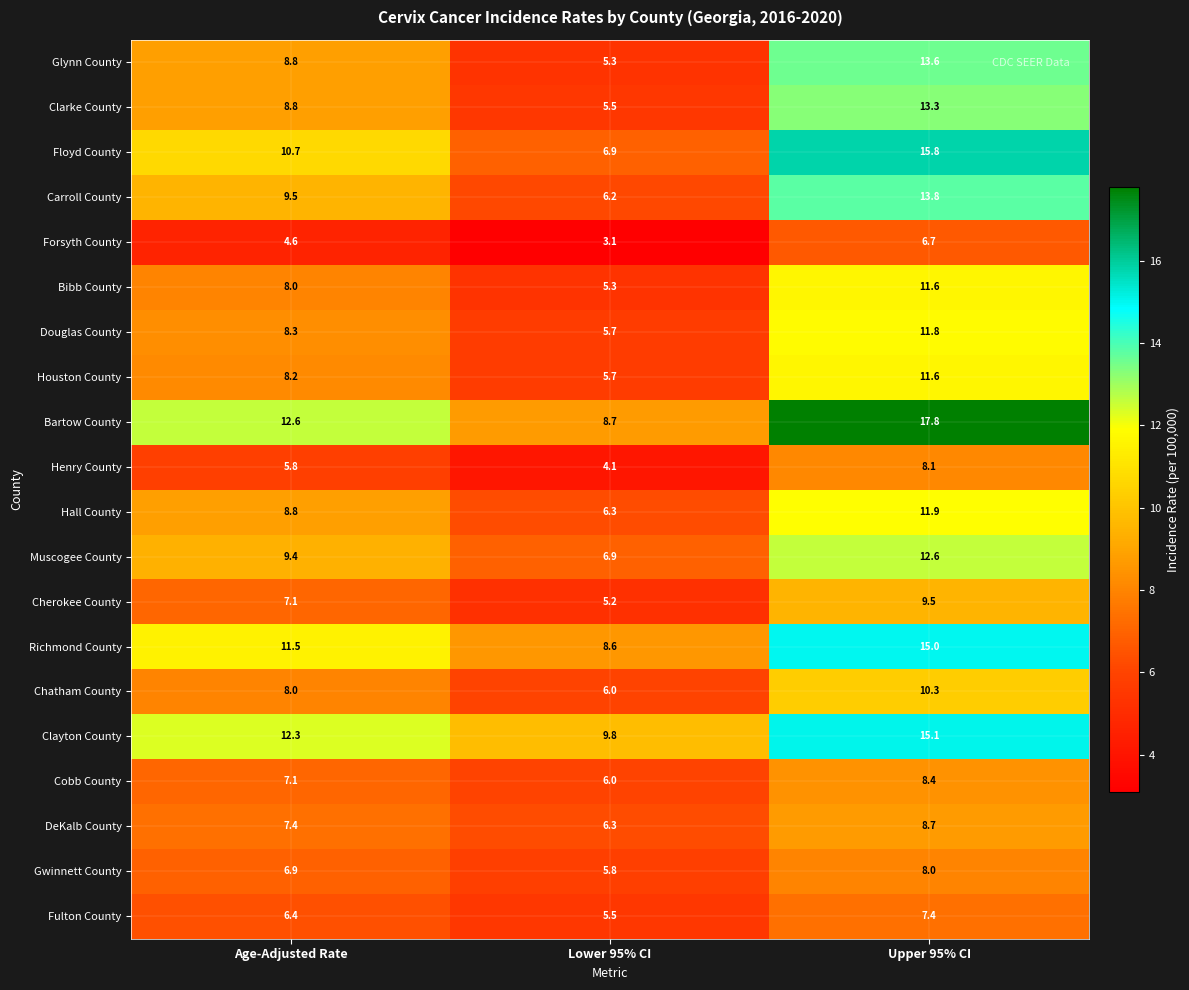

Which label corresponds to the largest value in the chart?

Upper 95% CI